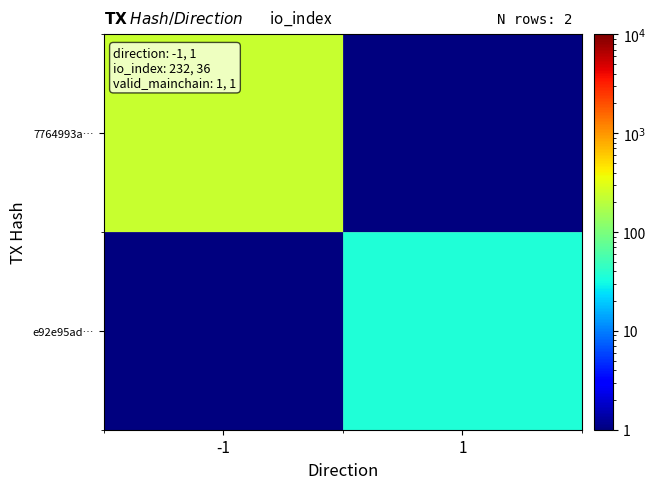

Which has a higher value, -1 or 1?

-1